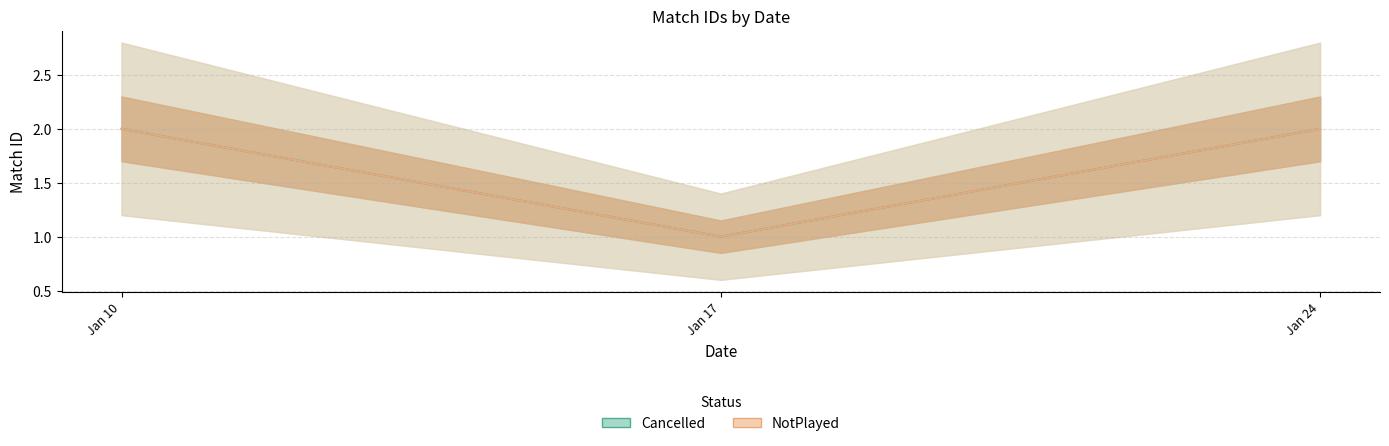

What is the value of the Cancelled point at the 2nd from the left?

1